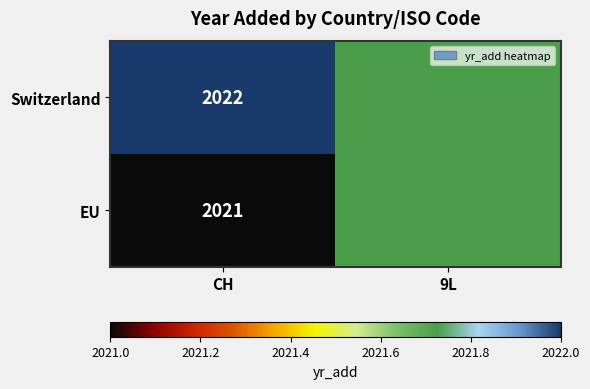

The value of Switzerland at CH is 3355.4. True or false?

False